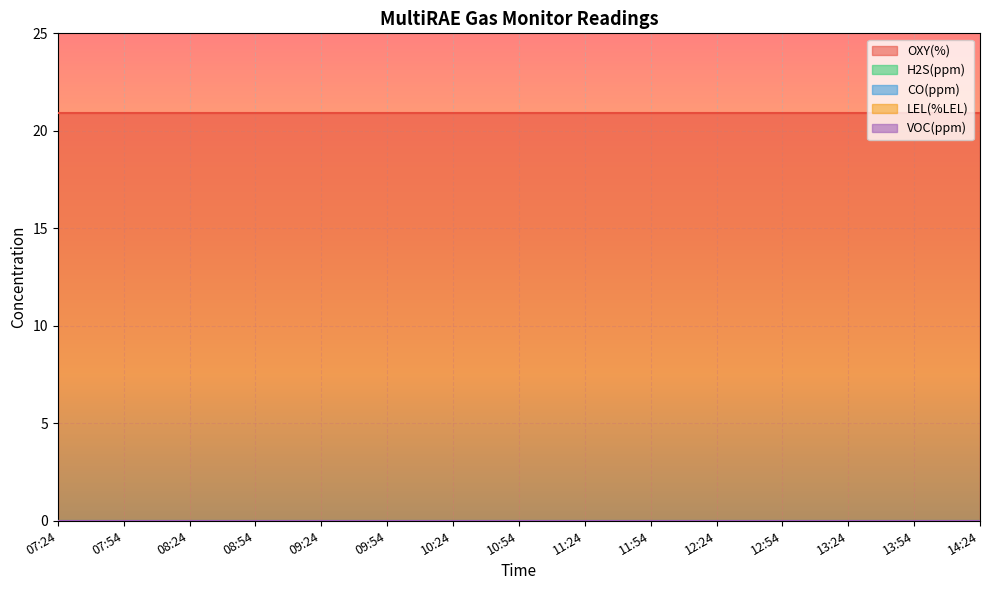

Count the number of categories in the chart.

15